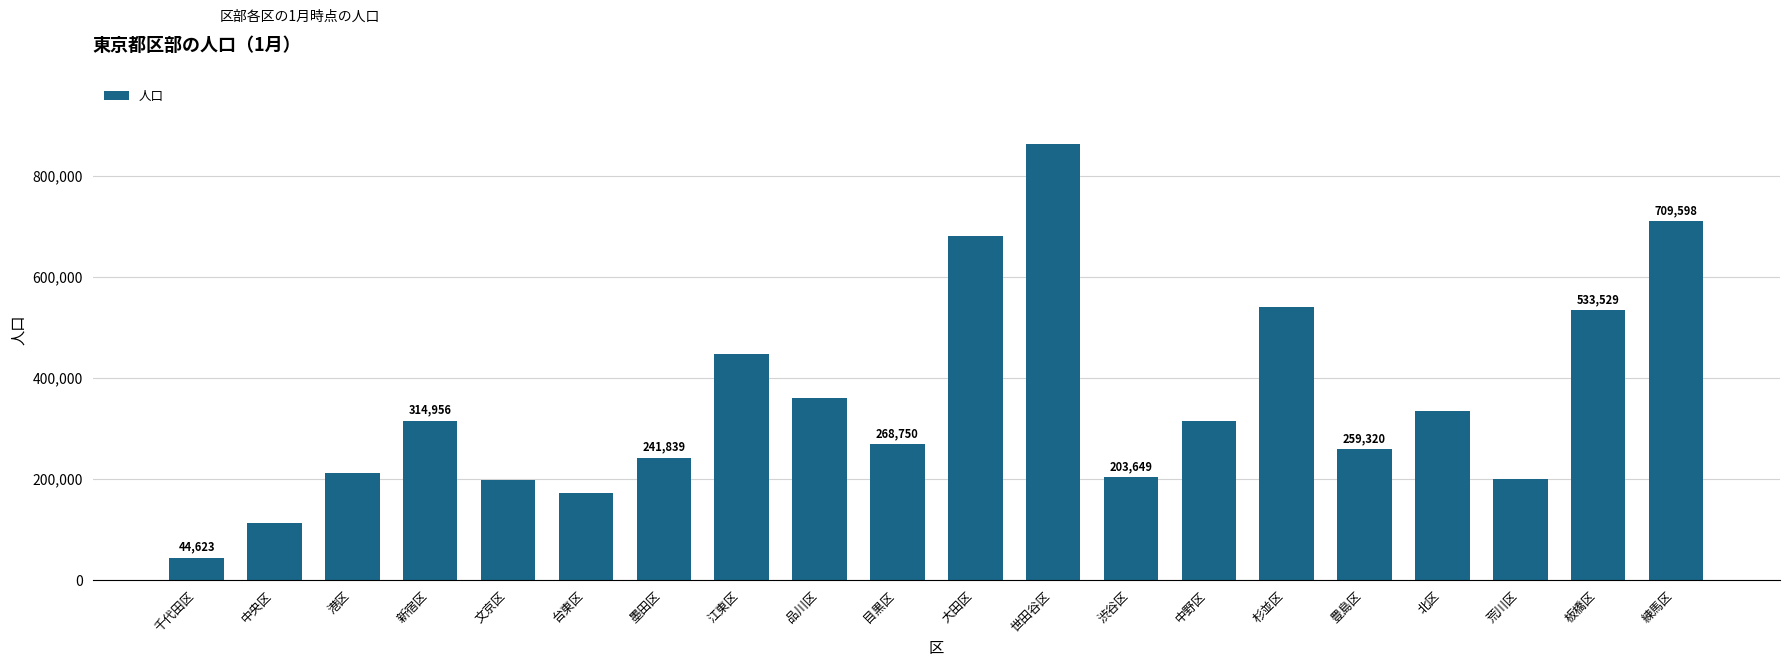

What is the label of the 11th bar from the right?

目黒区